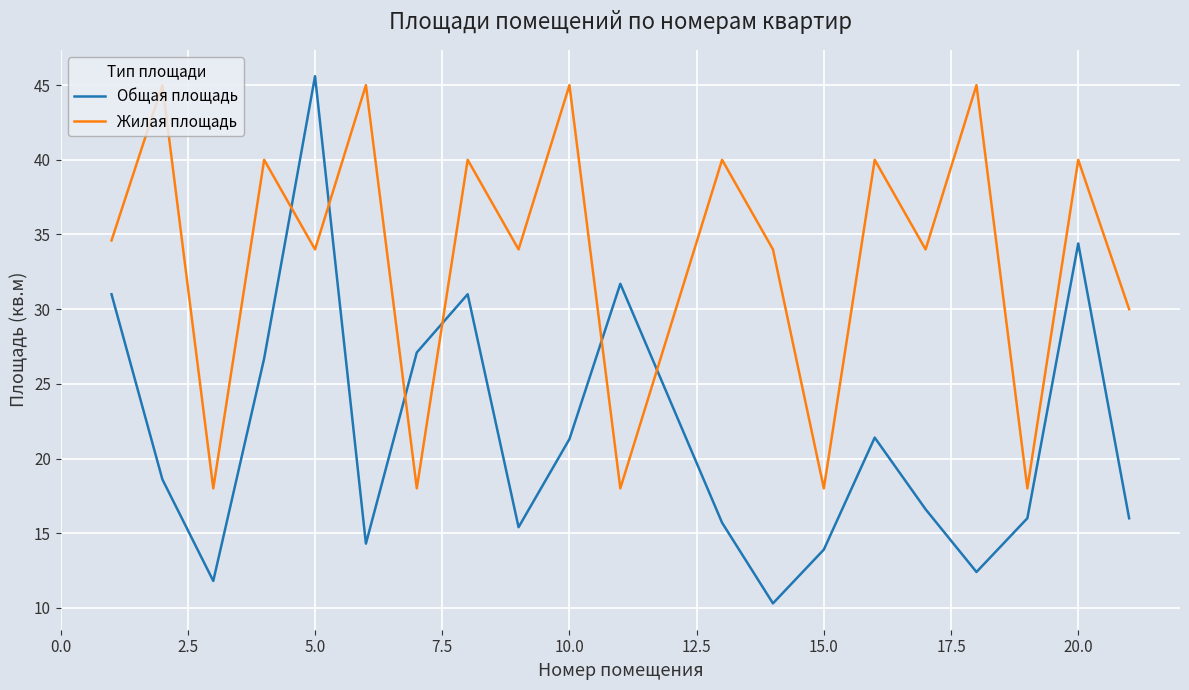

What is the smallest value displayed?

10.3